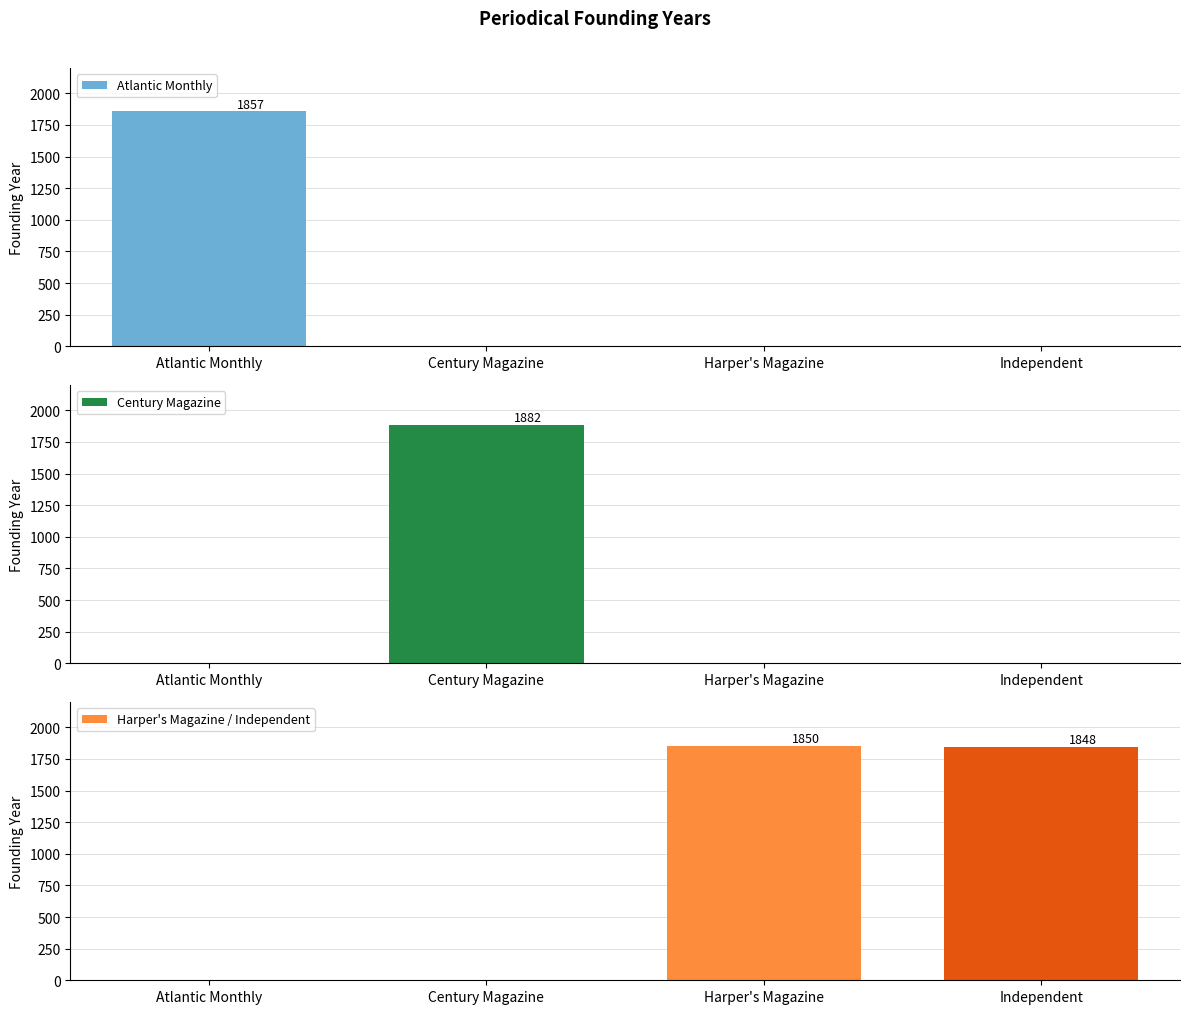

What is the average value of the Harper's Magazine / Independent series?

924